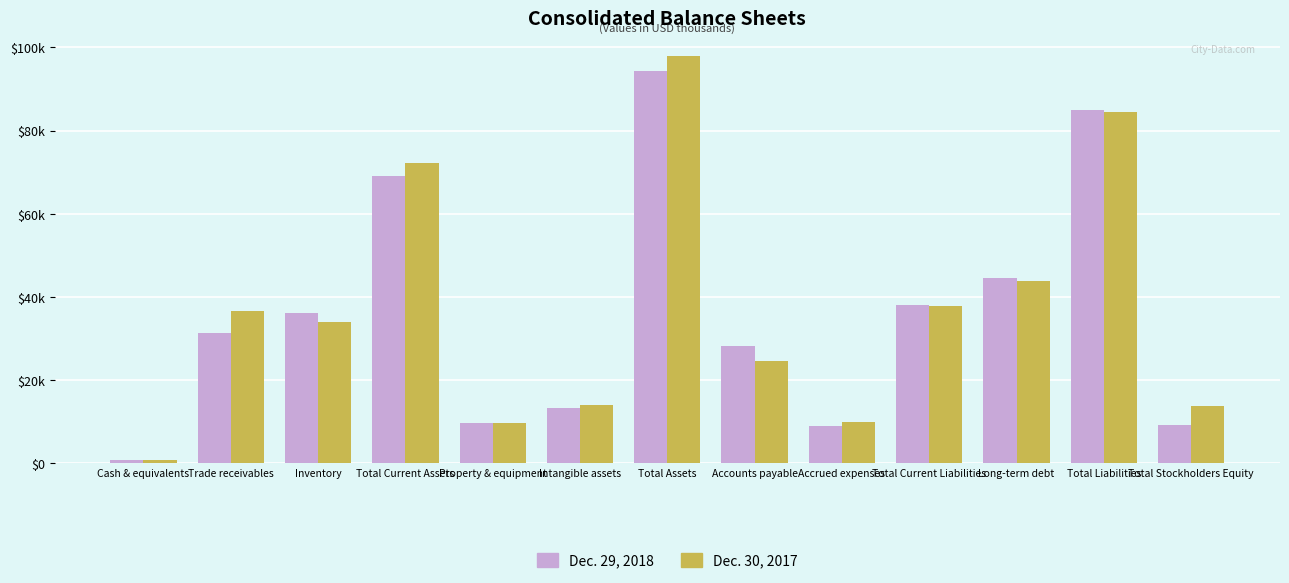

What are all the series names shown in the legend?

Dec. 29, 2018, Dec. 30, 2017